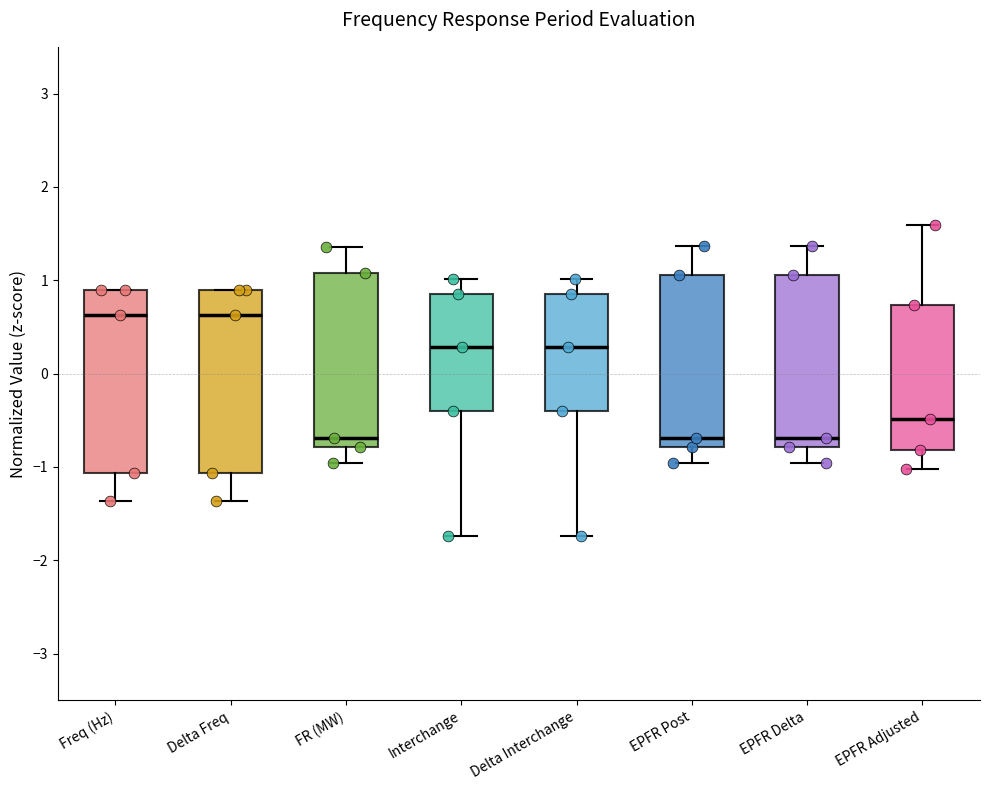

Reading left to right, transcribe this box plot: for each box, give where its median line is, the range the box spans, and where its two whiskers end, as read against the y-axis. The values are not printed on the chart, so give them approximately, as read against the axis.

Freq (Hz): median 0.6, box -1.1 to 0.9, whiskers -1.4 to 0.9
Delta Freq: median 0.6, box -1.1 to 0.9, whiskers -1.4 to 0.9
FR (MW): median -0.7, box -0.8 to 1.1, whiskers -1.0 to 1.4
Interchange: median 0.3, box -0.4 to 0.8, whiskers -1.7 to 1.0
Delta Interchange: median 0.3, box -0.4 to 0.8, whiskers -1.7 to 1.0
EPFR Post: median -0.7, box -0.8 to 1.1, whiskers -1.0 to 1.4
EPFR Delta: median -0.7, box -0.8 to 1.1, whiskers -1.0 to 1.4
EPFR Adjusted: median -0.5, box -0.8 to 0.7, whiskers -1.0 to 1.6